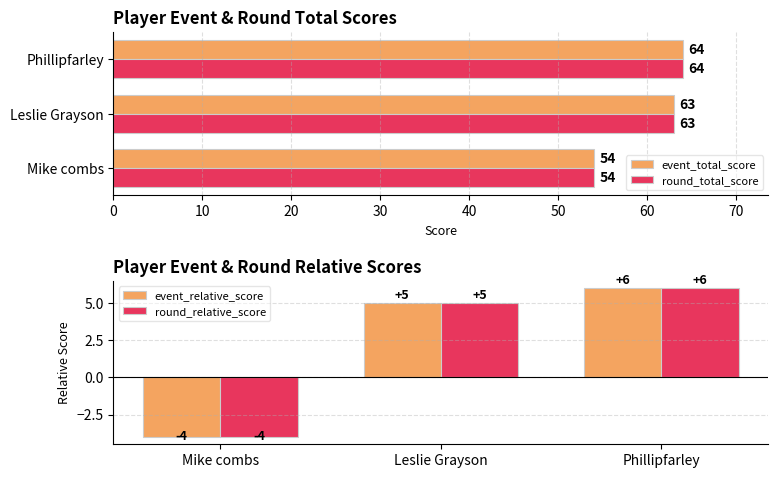

What is the difference between the maximum and minimum values in the round_relative_score series?

10